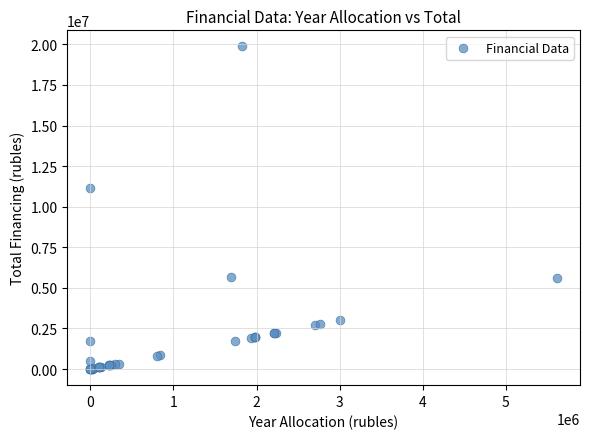

What Y value in the scatter plot is closest to 9936635?

11128052.6